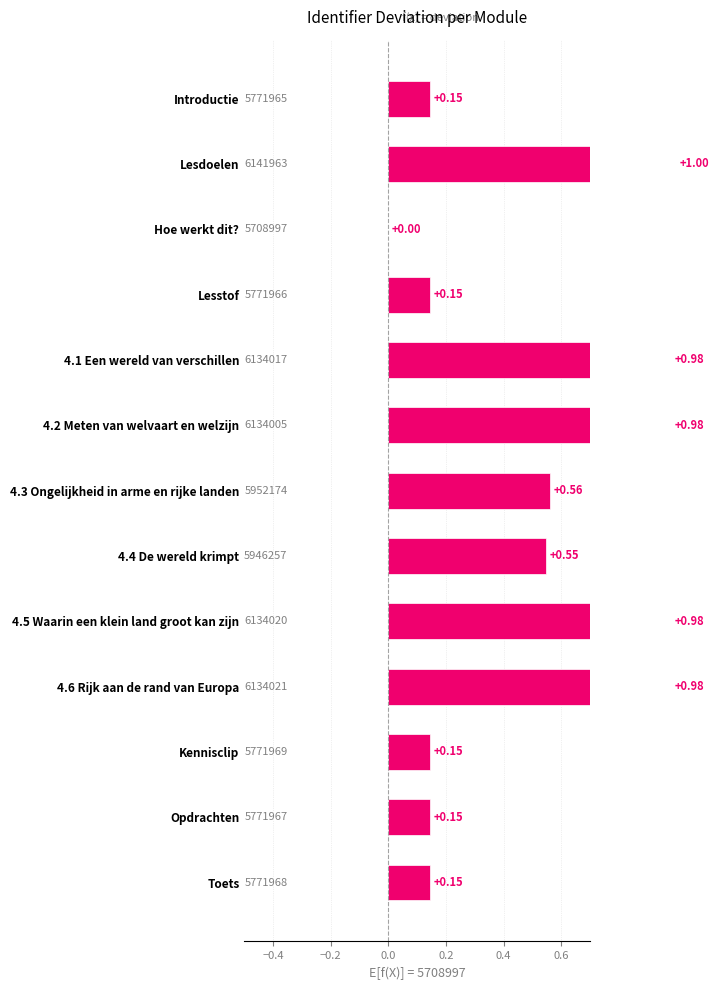

What is the sum of all values?

6.8